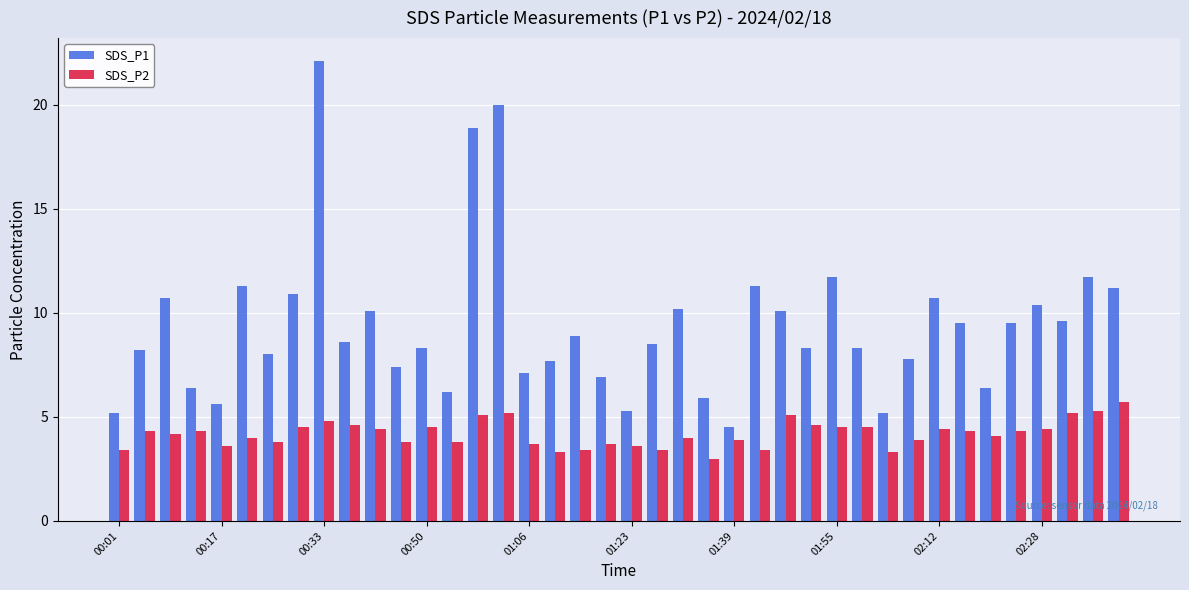

List the series in order of their peak value, lowest first.

SDS_P2, SDS_P1